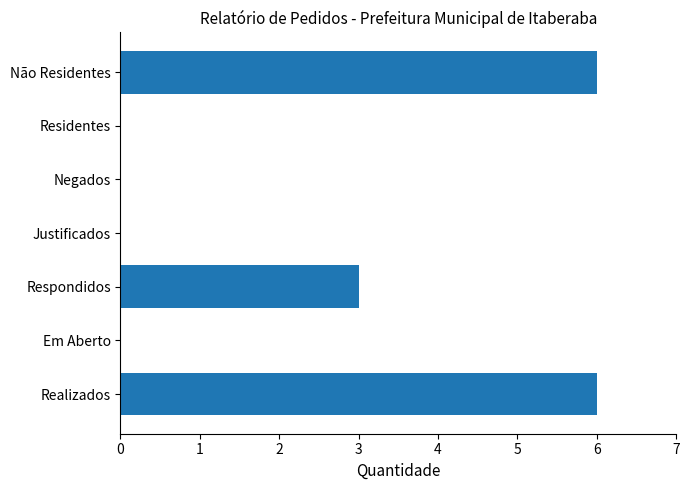

Approximately how many times larger is the value at Realizados compared to Não Residentes?

1.0